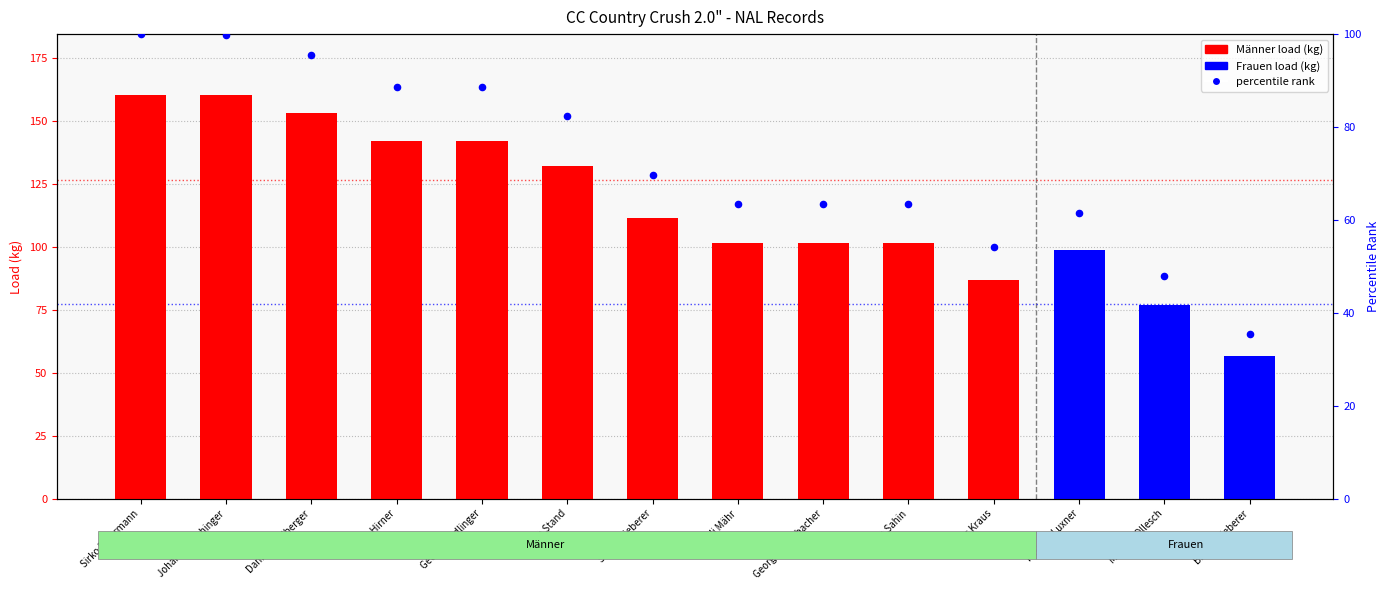

Approximately how many times larger is the value at Eric Kraus compared to Erkan Sahin?

0.9